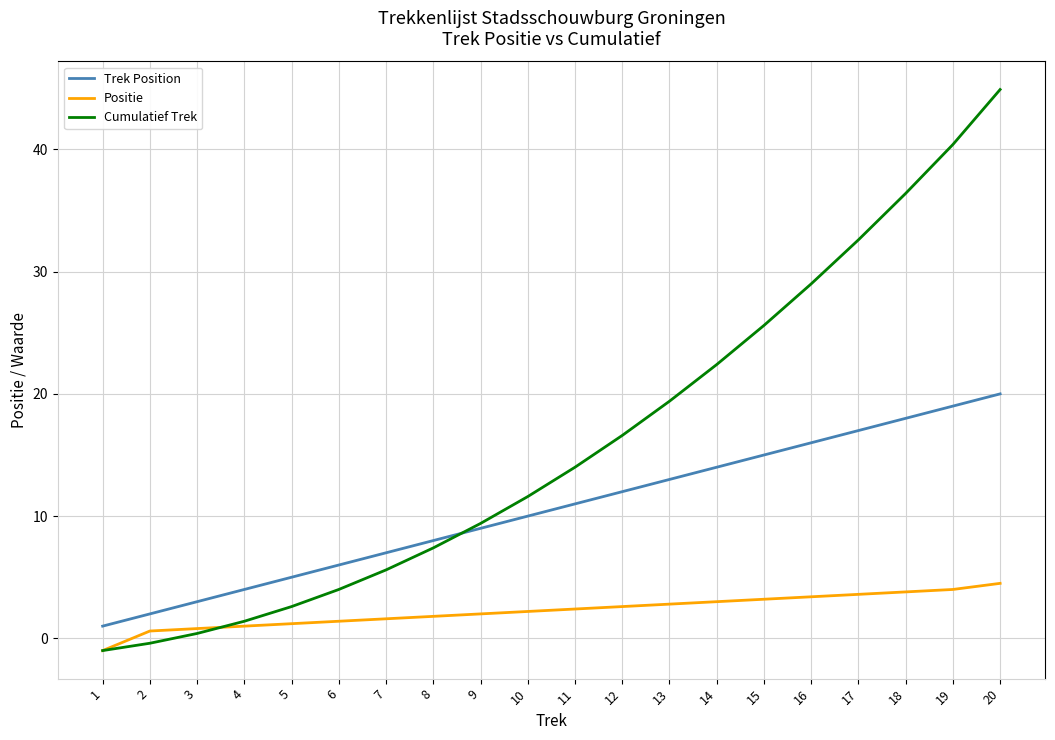

After their last crossing, which series has the higher values: Cumulatief Trek or Positie?

Cumulatief Trek